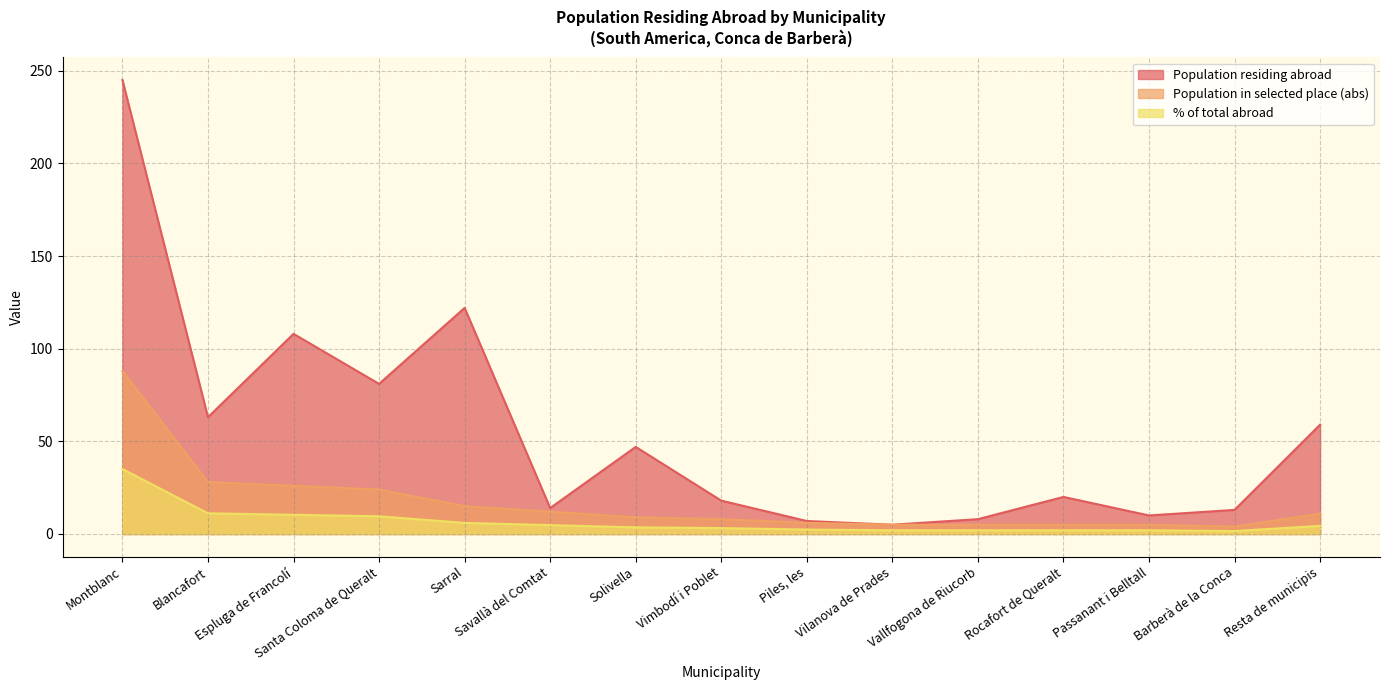

In Population in selected place (abs), how many points are lower than both neighbors (excluding endpoints)?

1